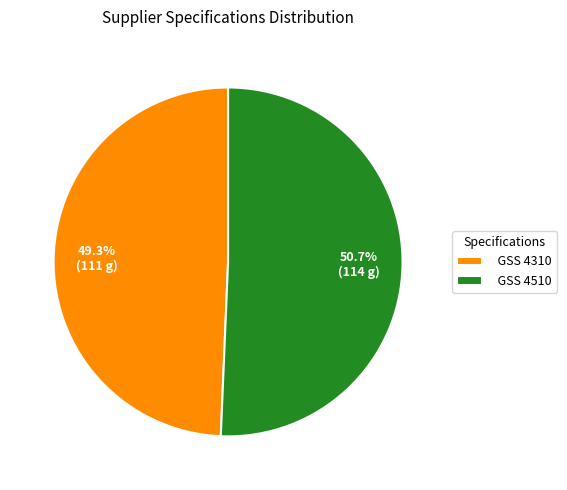

Which slice is the smallest?

GSS 4310